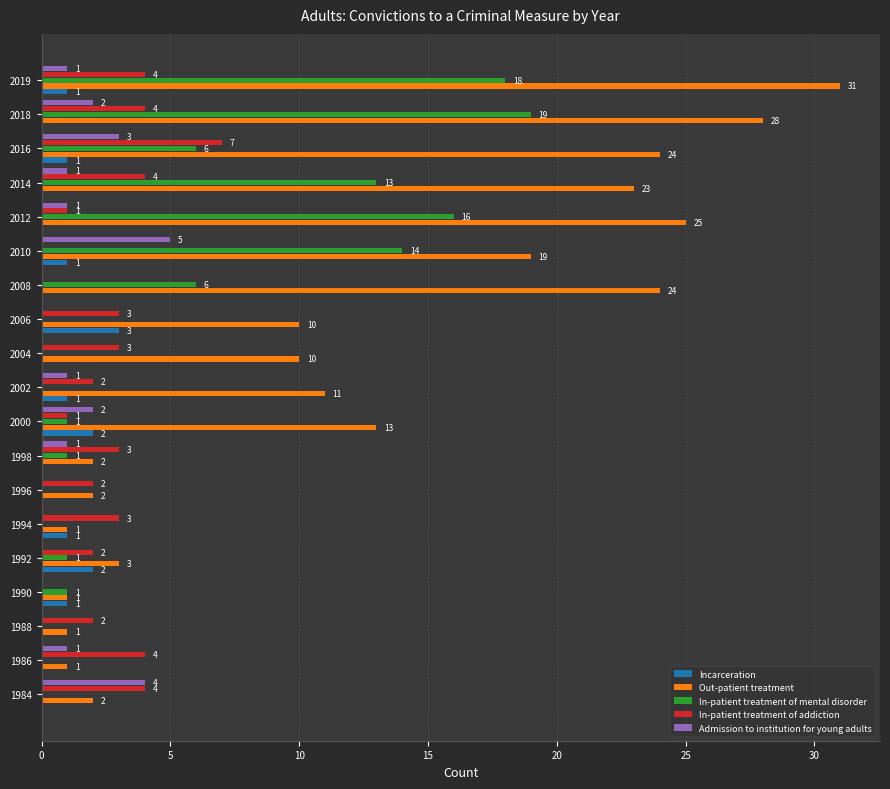

What is the sum of all In-patient treatment of mental disorder values?

96